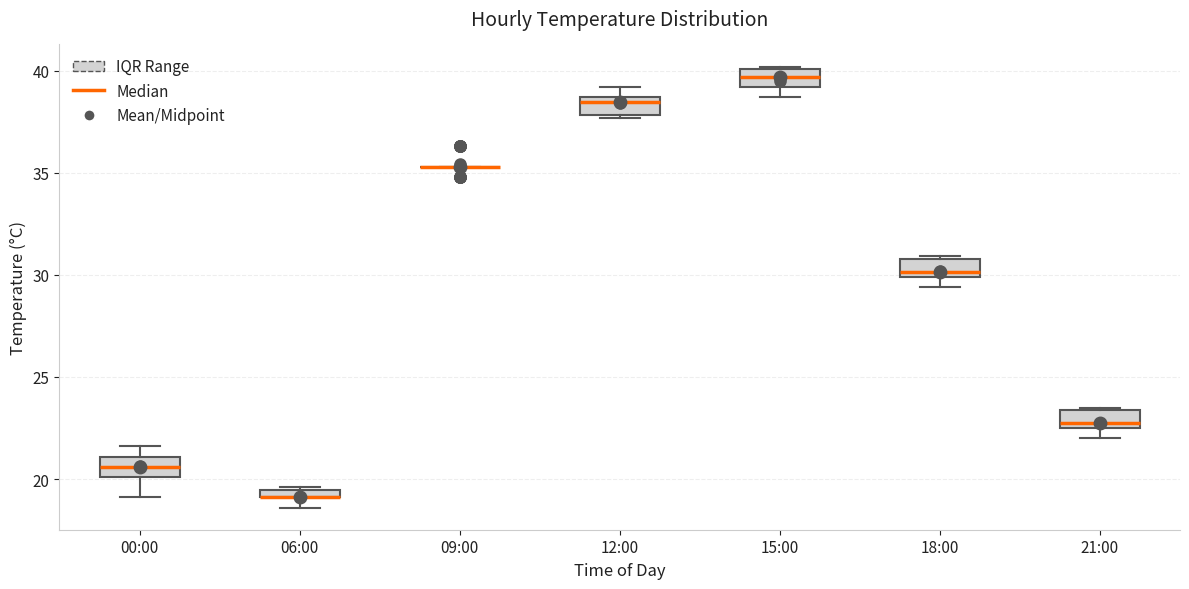

Where does the median line of the box for 21:00 sit on the y-axis? The values are not printed on the chart, so give them approximately, as read against the axis.

23.0